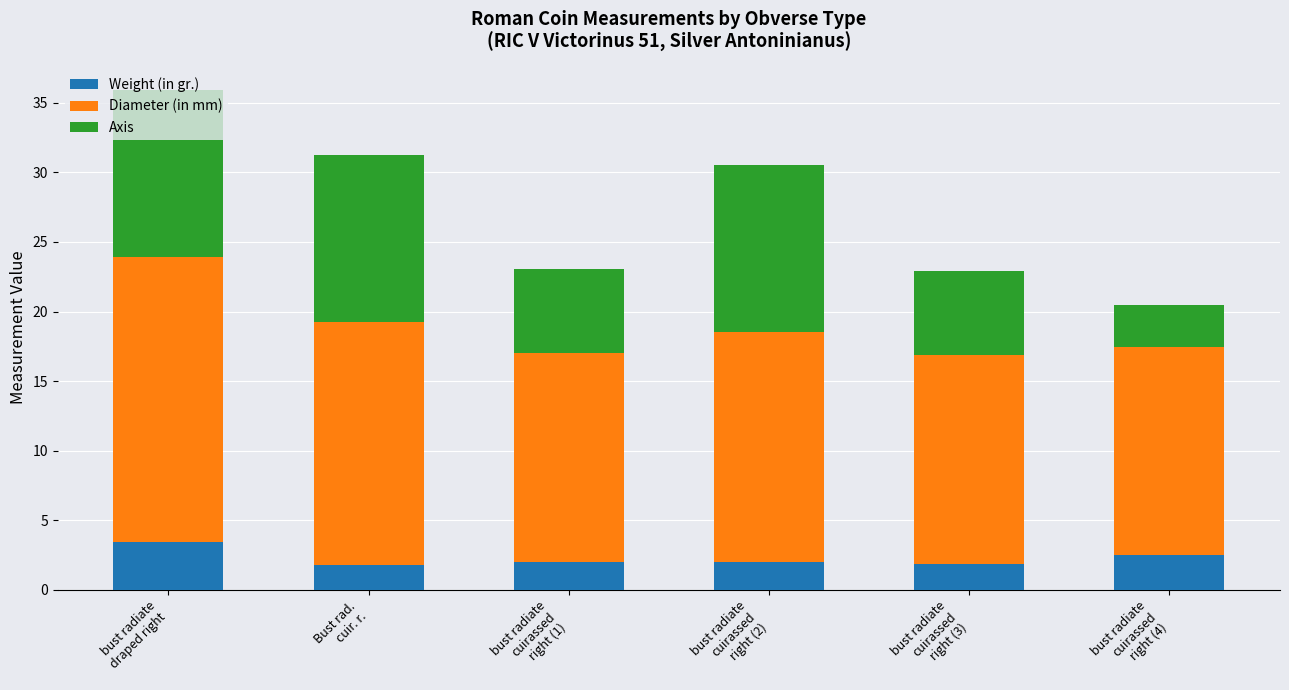

What is the highest value of the Weight (in gr.) series?

3.4